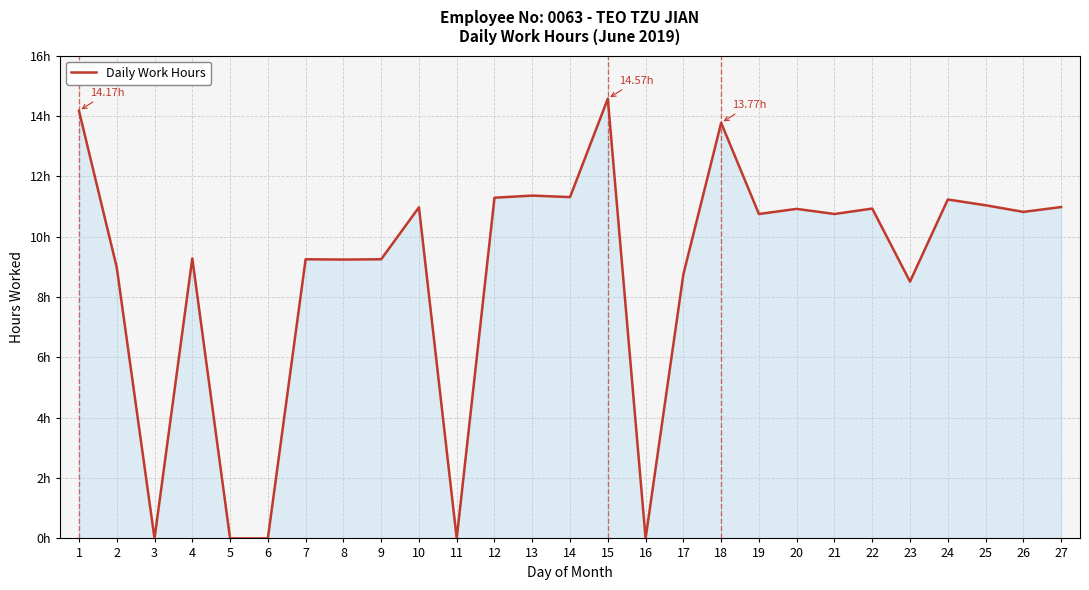

Does the chart have visible grid lines?

Yes